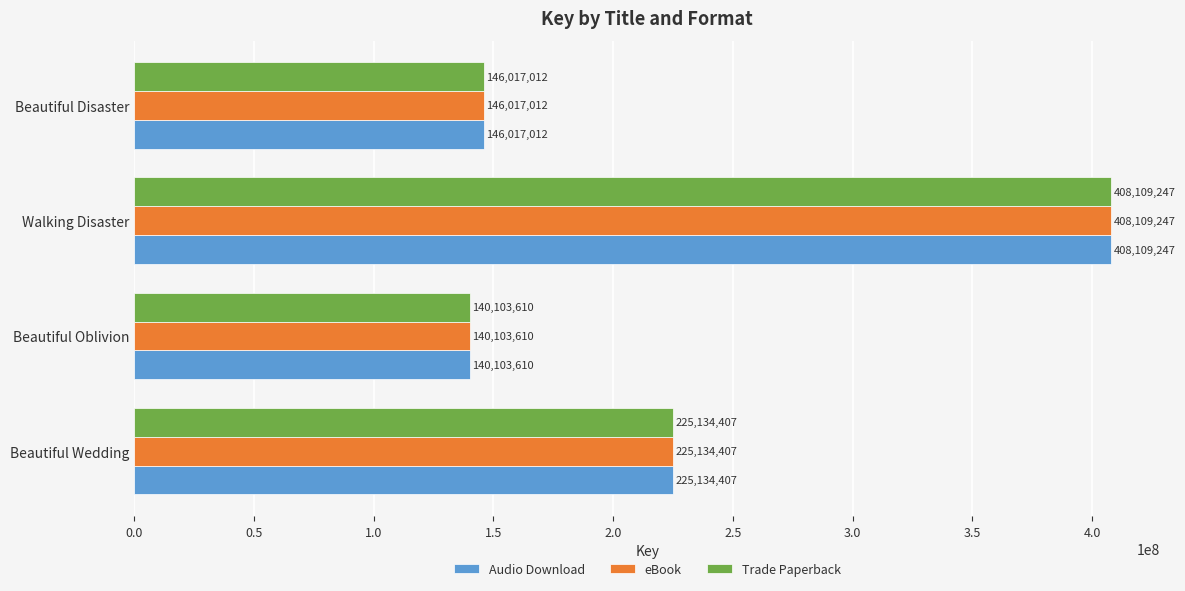

The Audio Download series shows 382693332 at Beautiful Wedding. True or false?

False